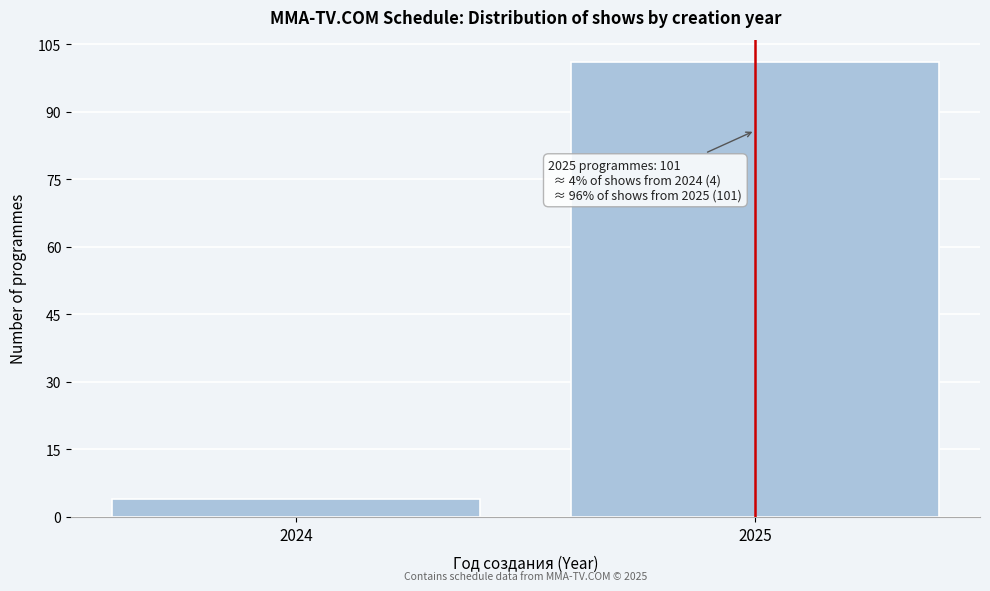

Reading right to left, extract all data points from this chart.

101	4